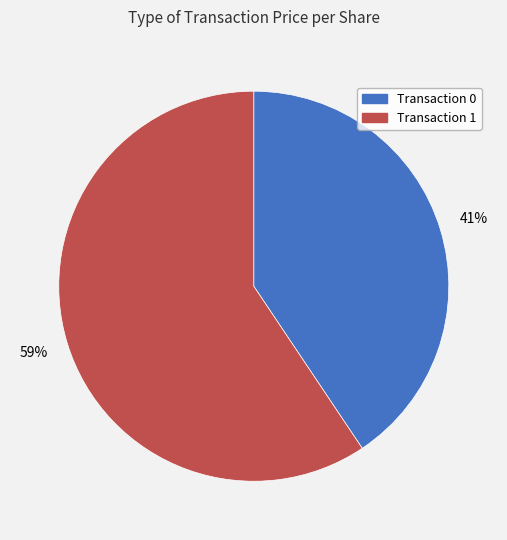

The Transaction 0 slice represents 52% of the pie. True or false?

False